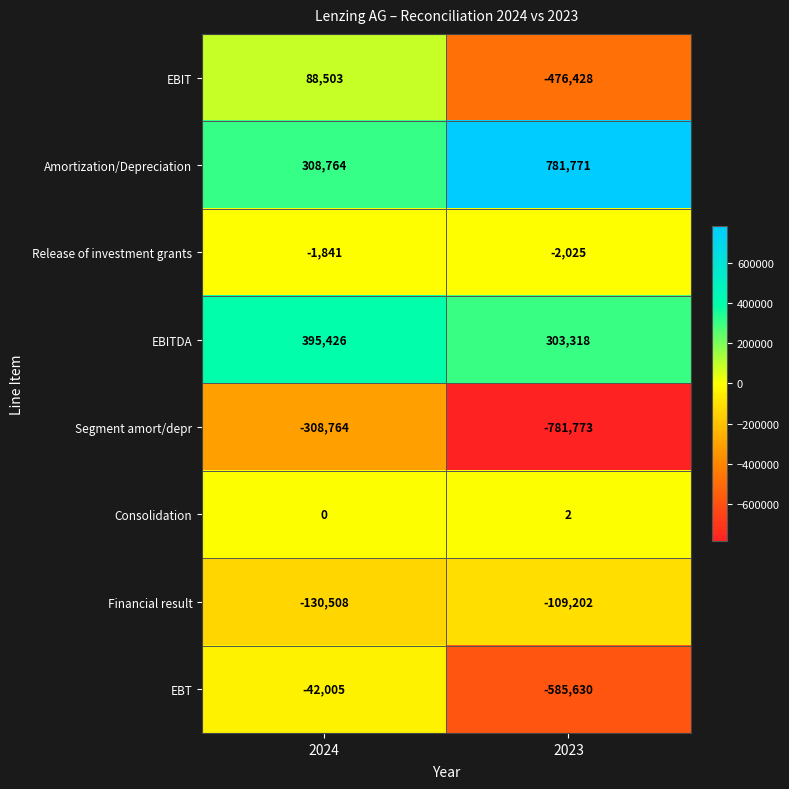

Which series has the largest range (max minus min)?

EBIT